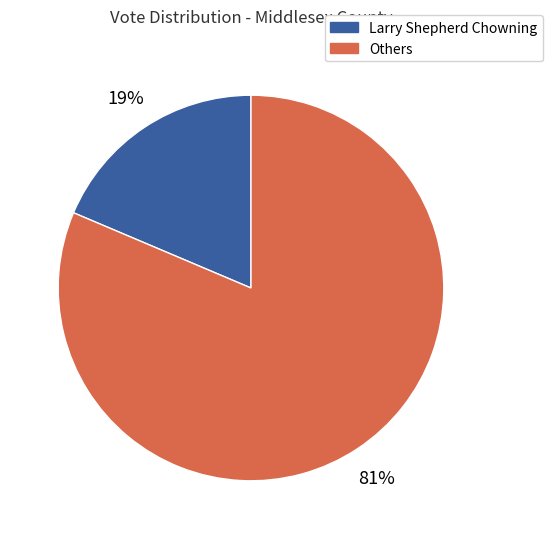

Does any single category account for the majority?

Yes